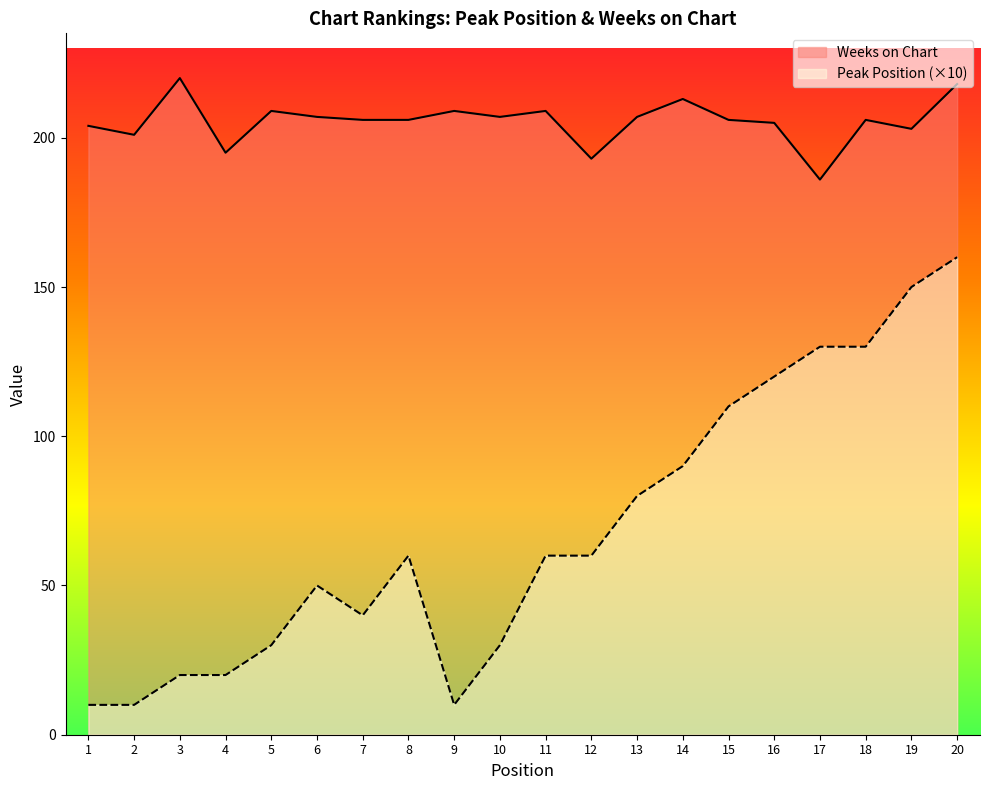

Is the value of Weeks on Chart at 16 greater than the value of Peak Position at 3?

Yes